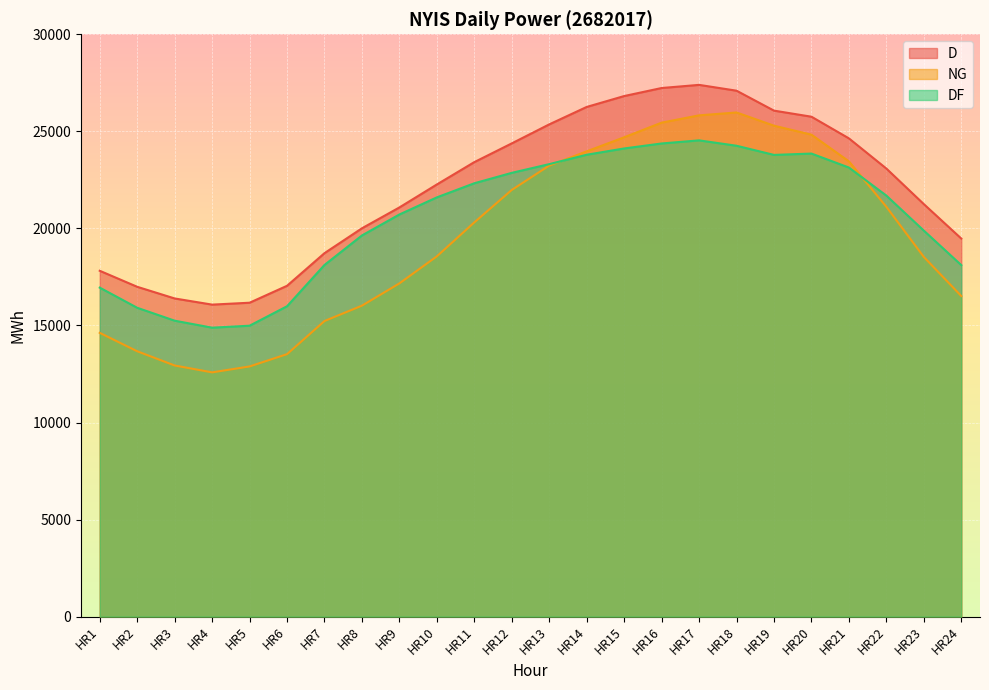

Which has a higher value, HR14 or HR18?

HR18